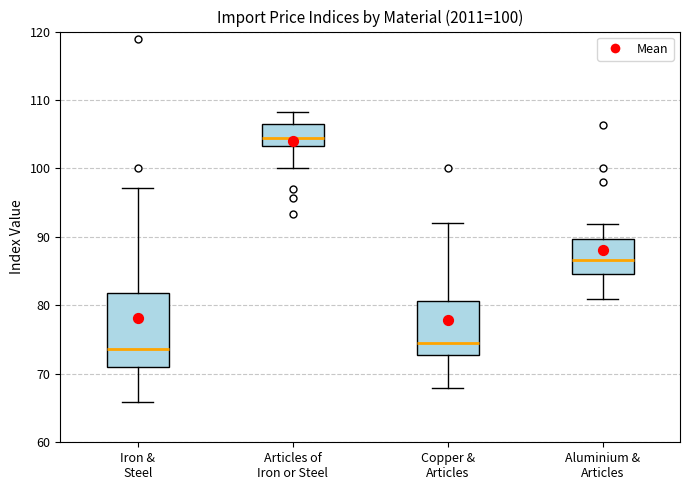

Comparing the boxes themselves (not the whiskers), which one is the tallest?

Iron & Steel